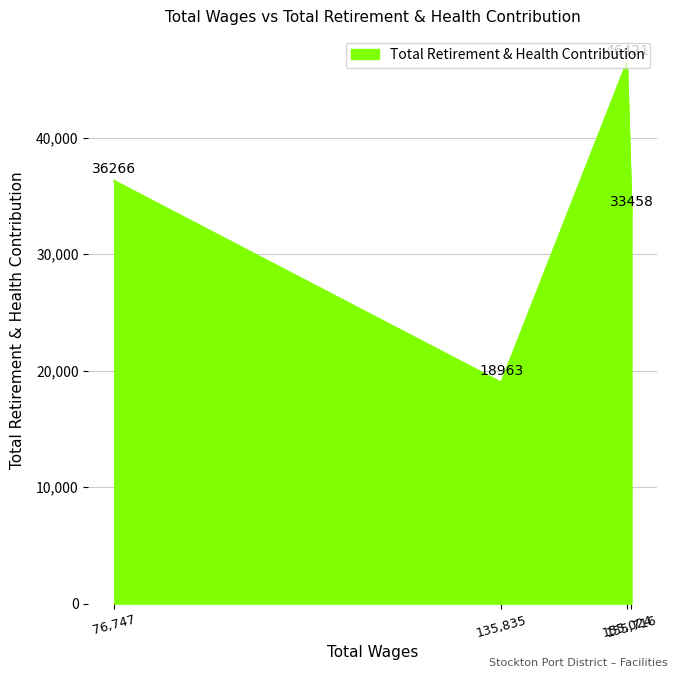

What is the difference between the maximum and second lowest values?

12963